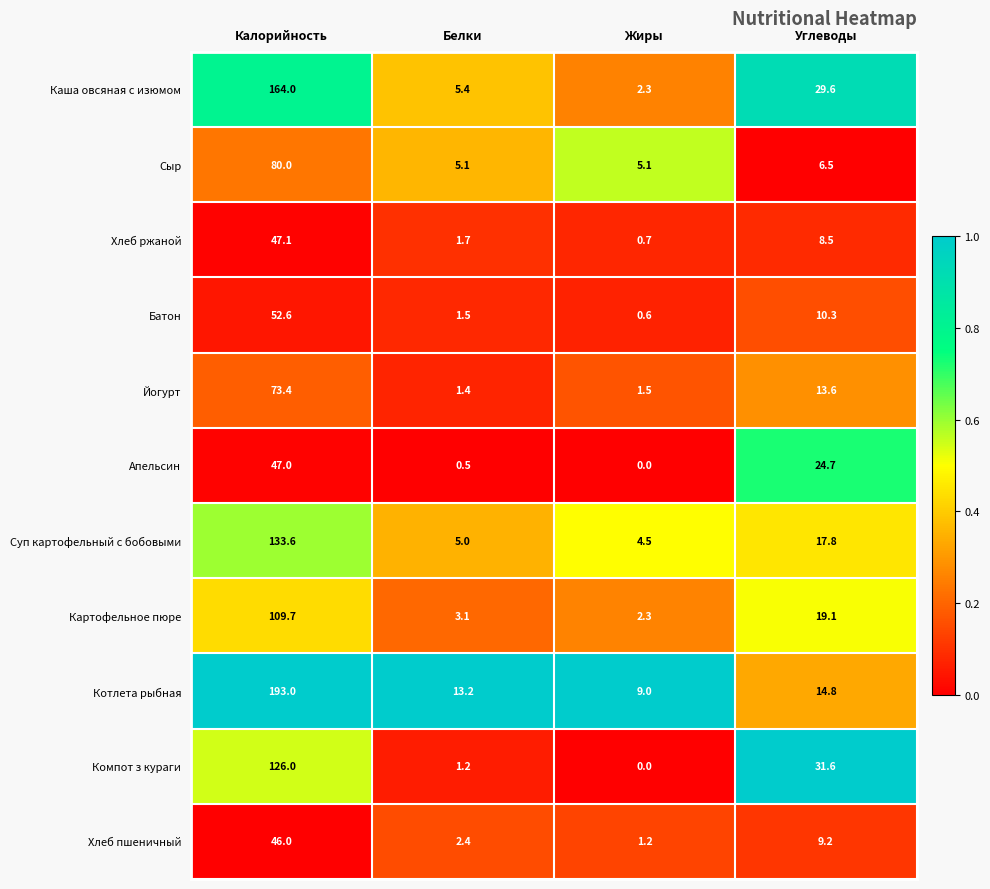

The Хлеб пшеничный series shows 46.0 at Калорийность. True or false?

True